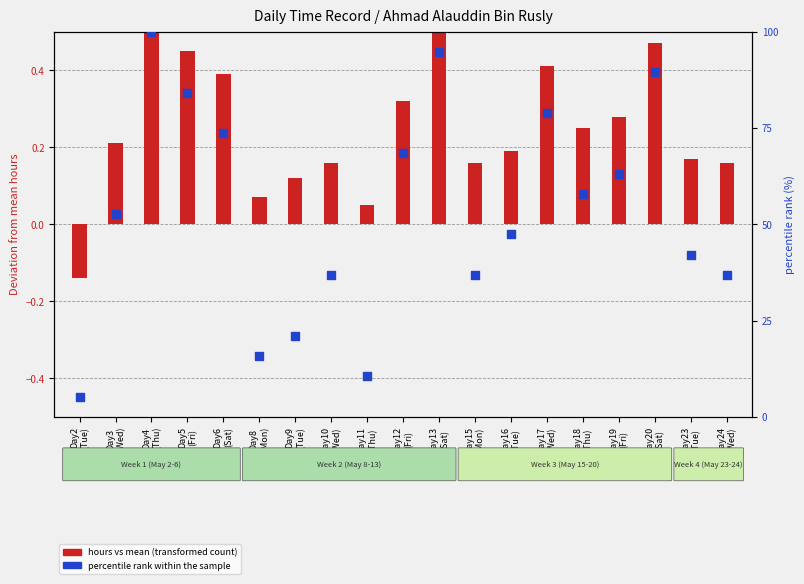

At how many categories does at least one series exceed 95?

1